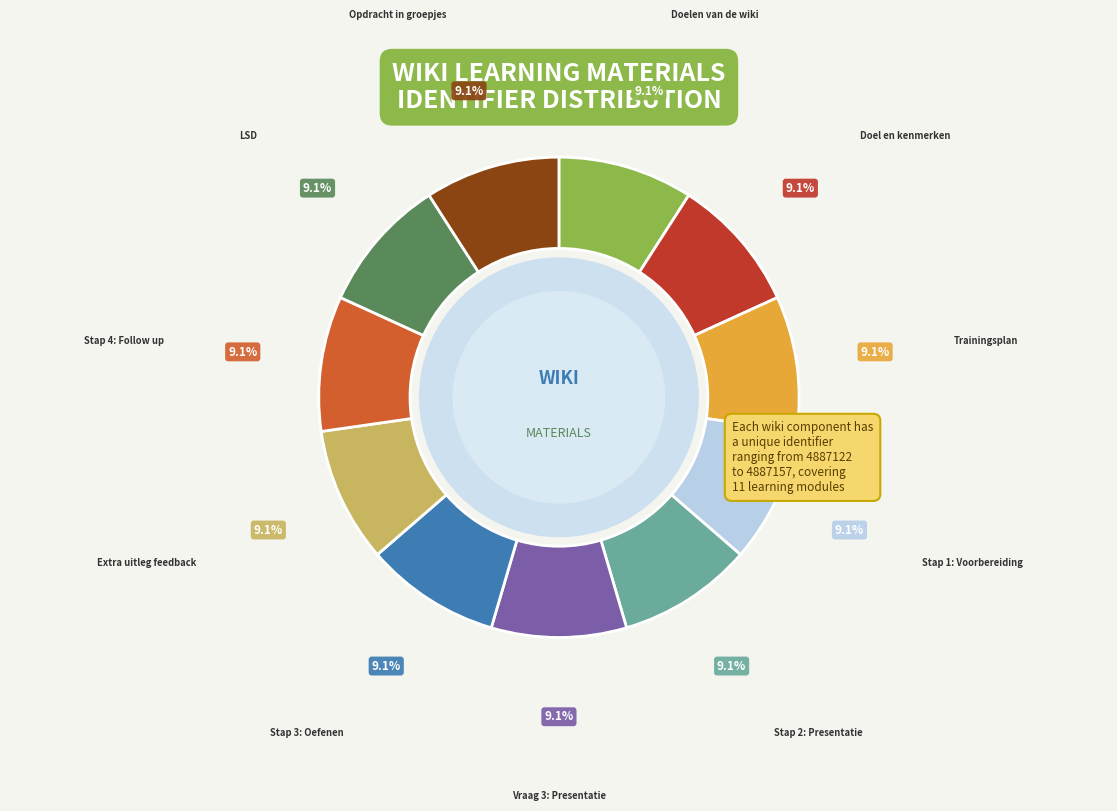

Is there a majority slice in this chart?

No